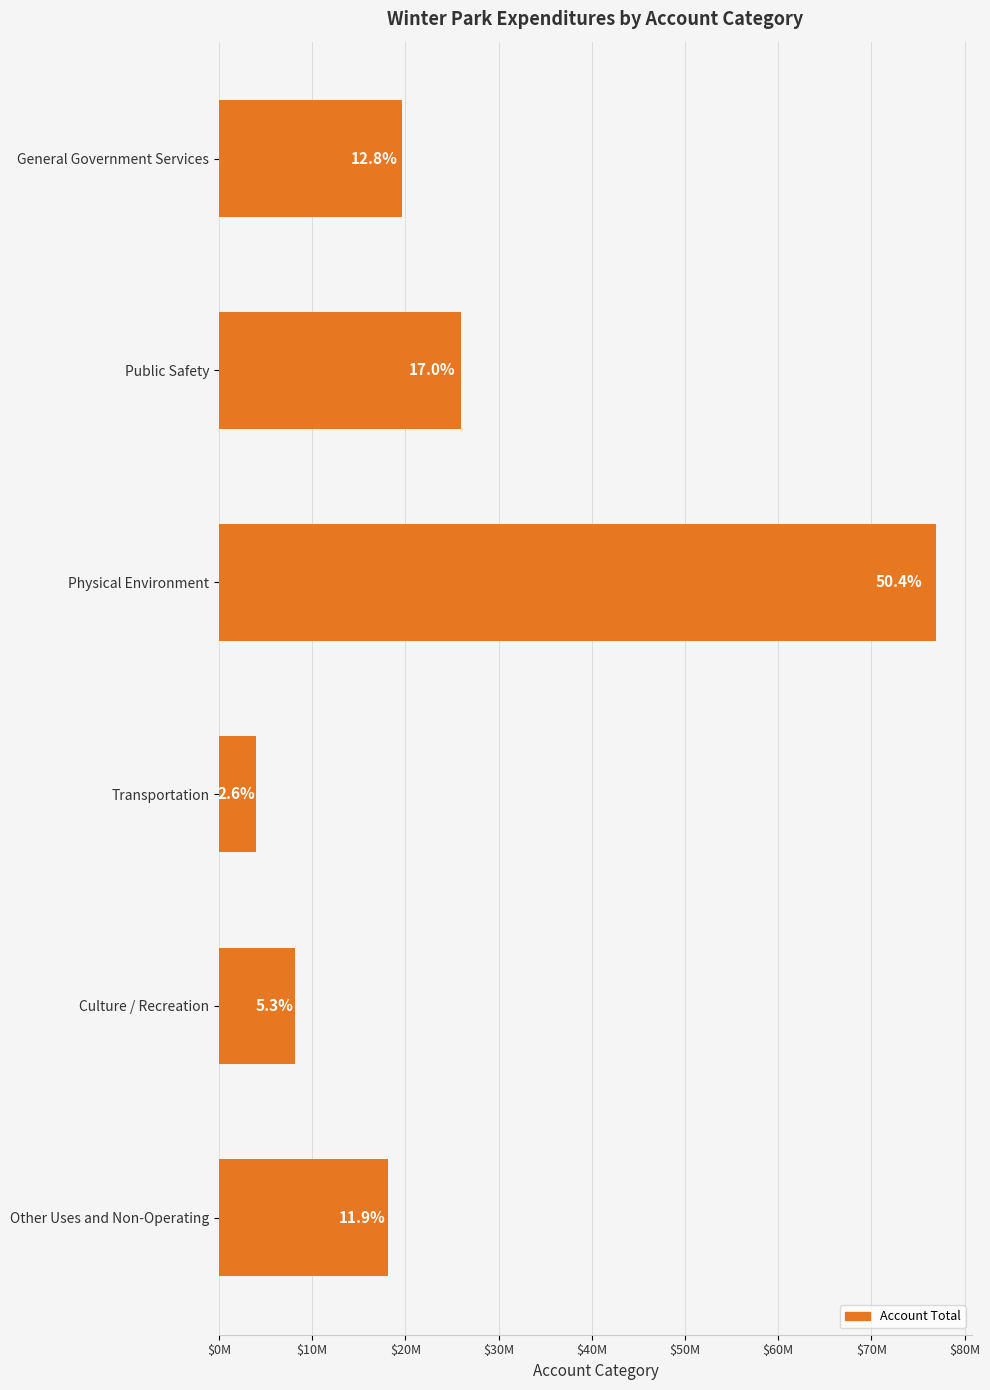

What is the greatest value displayed?

76941167